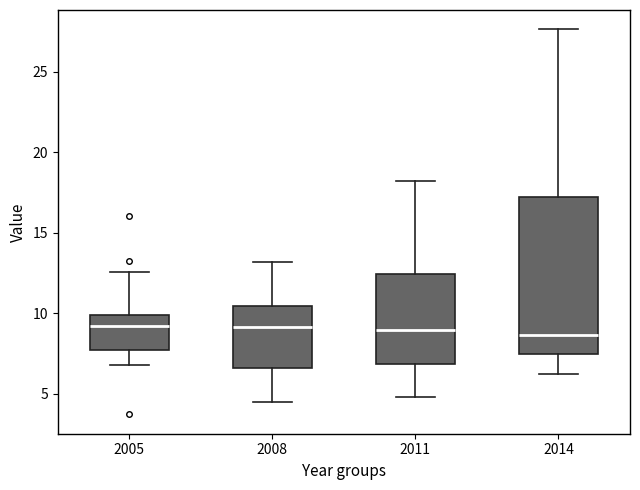

Reading left to right, read every box against the y-axis: the position of its median line, the range the box covers, and the ends of its whiskers. The values are not printed on the chart, so give them approximately, as read against the axis.

2005: median 9.0, box 7.5 to 10.0, whiskers 6.5 to 12.5
2008: median 9.0, box 6.5 to 10.5, whiskers 4.5 to 13.0
2011: median 9.0, box 7.0 to 12.5, whiskers 5.0 to 18.0
2014: median 8.5, box 7.5 to 17.5, whiskers 6.0 to 27.5